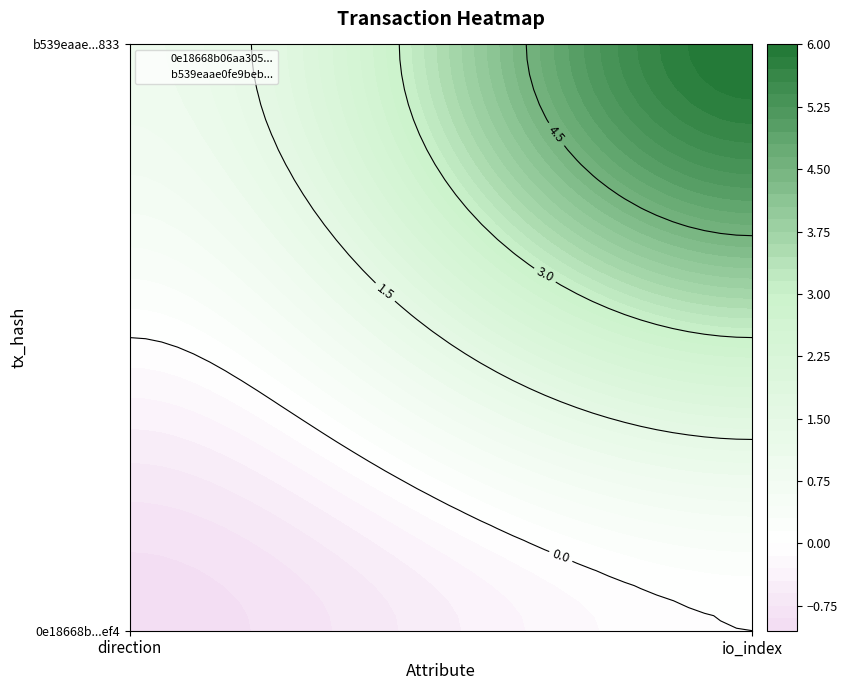

What is the average value of the b539eaae0fe9beb099b4a4d39ef5ad6be686833 series?

4